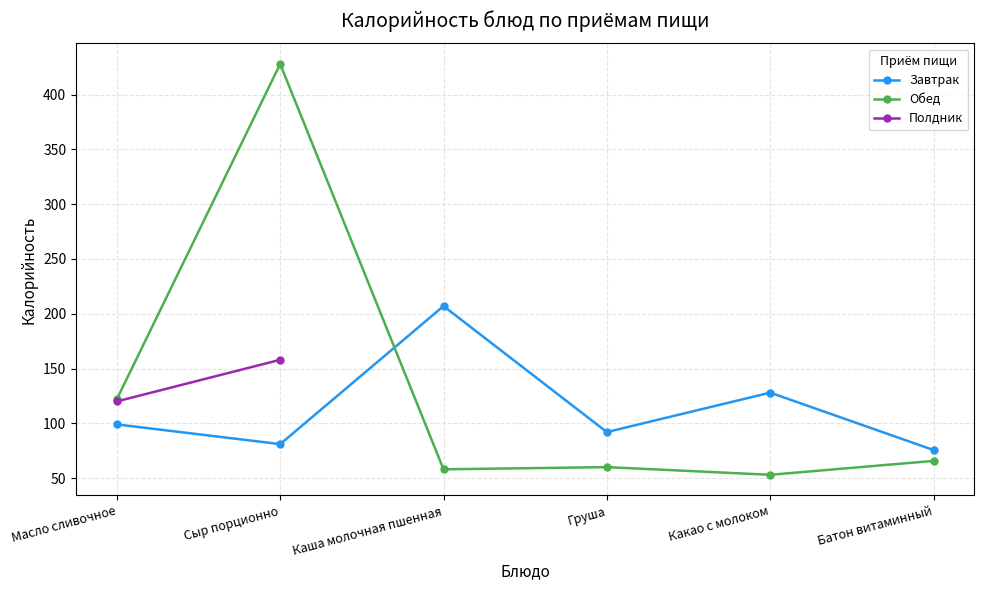

What is the sum of the Завтрак values at Какао с молоком and Сыр порционно?

209.0